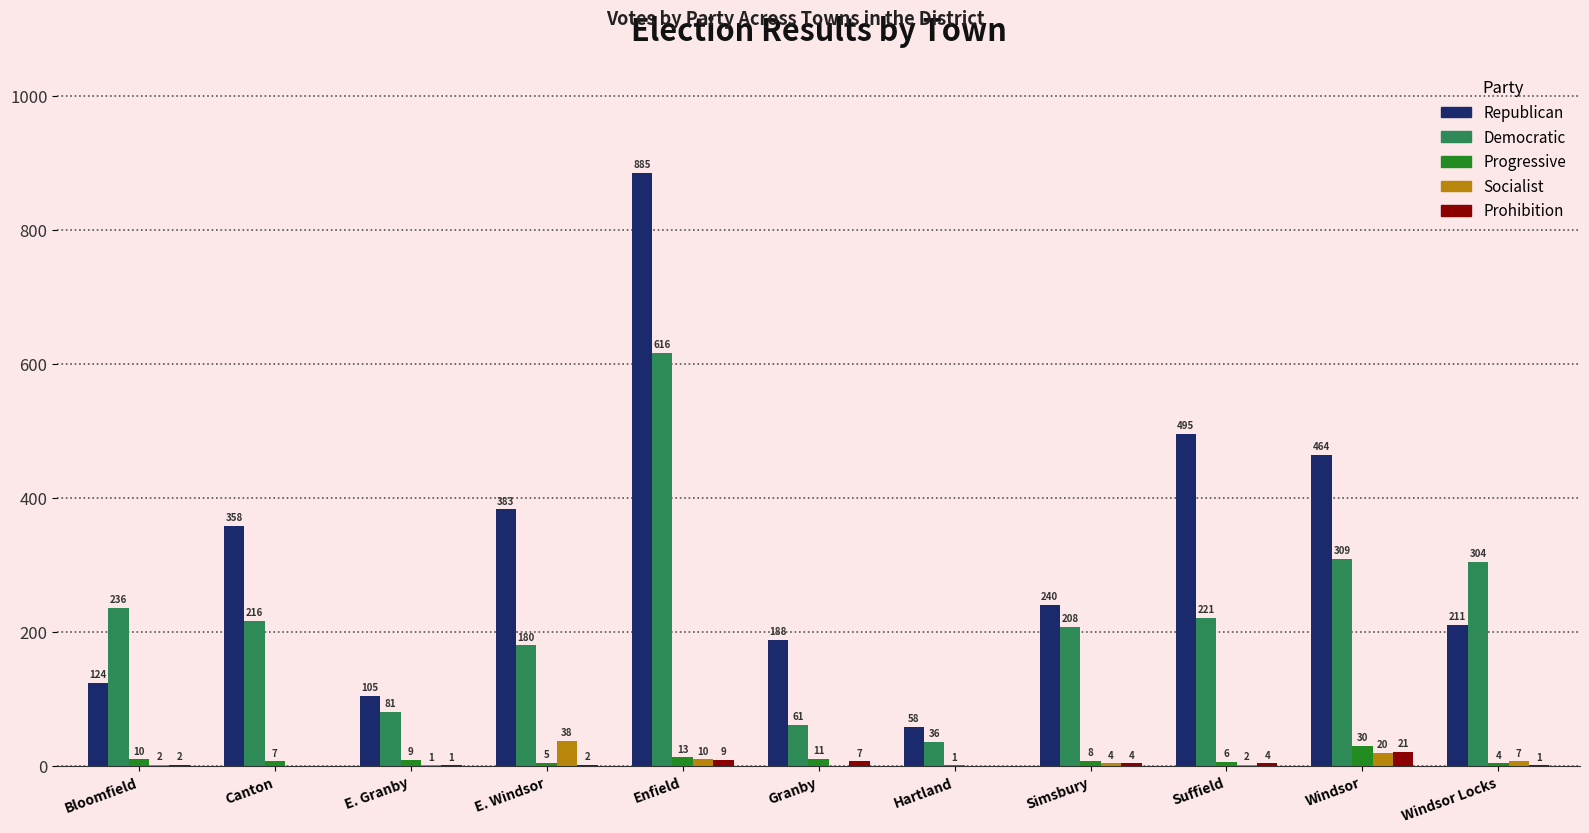

Between Enfield and Suffield, which series saw the biggest shift?

Democratic